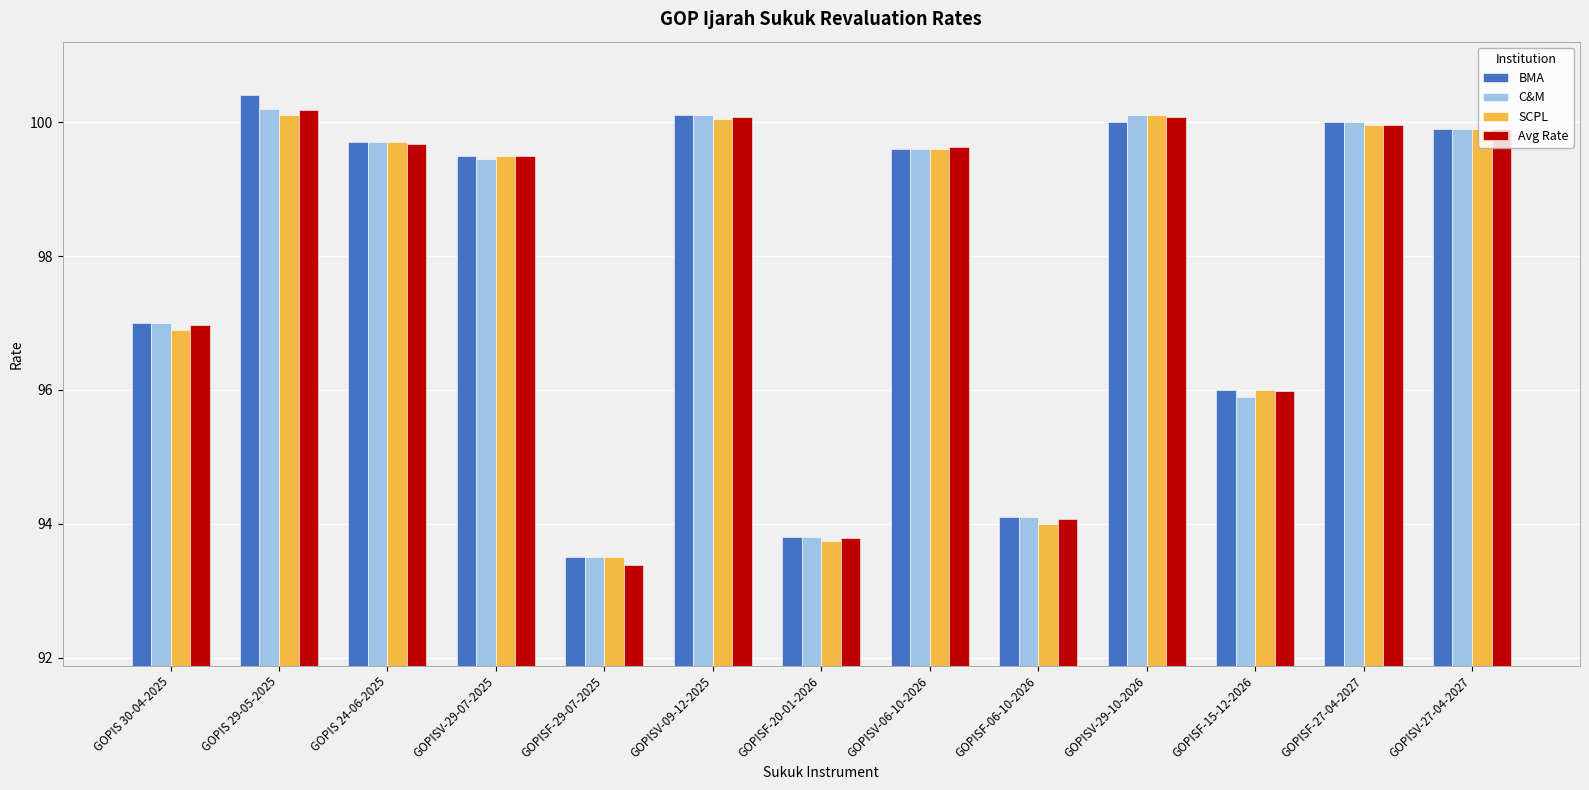

At which label does BMA first exceed 99?

GOPIS 29-05-2025